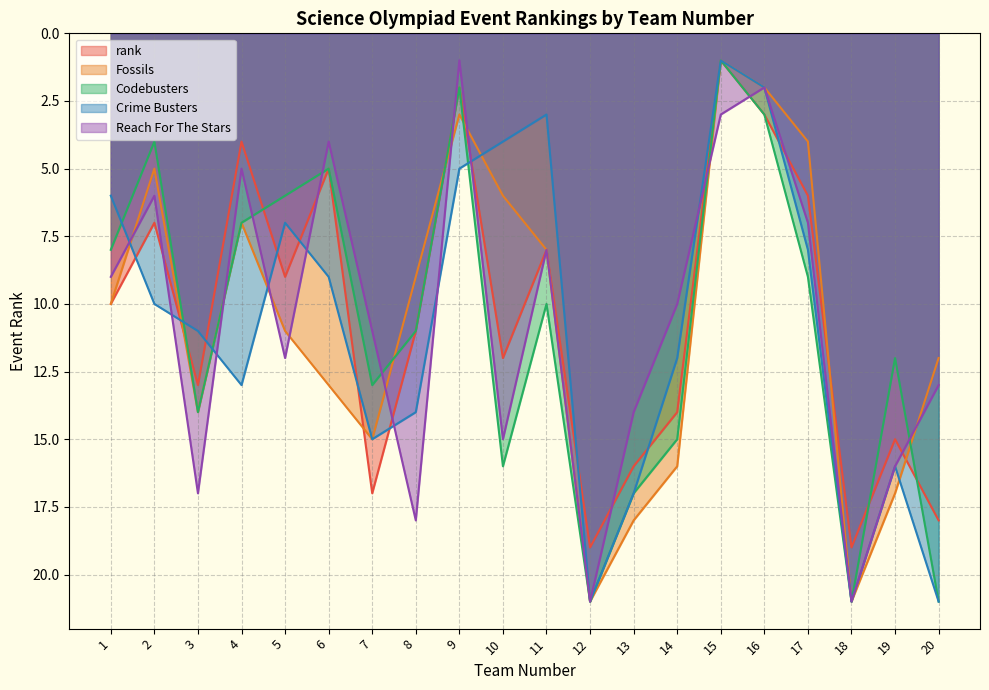

True or false: Fossils and rank cross at least once.

True